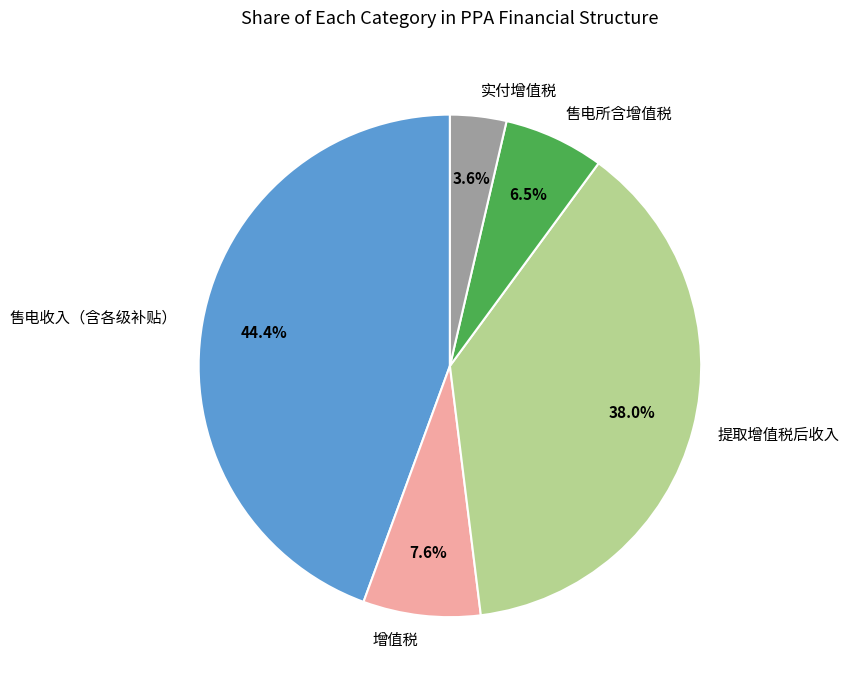

Is 实付增值税 the majority of the pie?

No